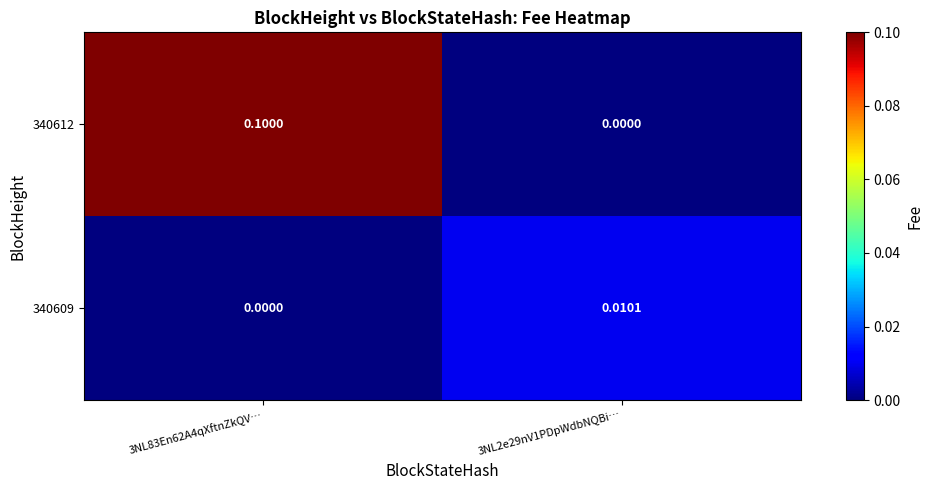

Is the value of 340612 at 3NL83En62A4qXftnZkQV… greater than the value of 340609 at 3NL2e29nV1PDpWdbNQBi…?

Yes